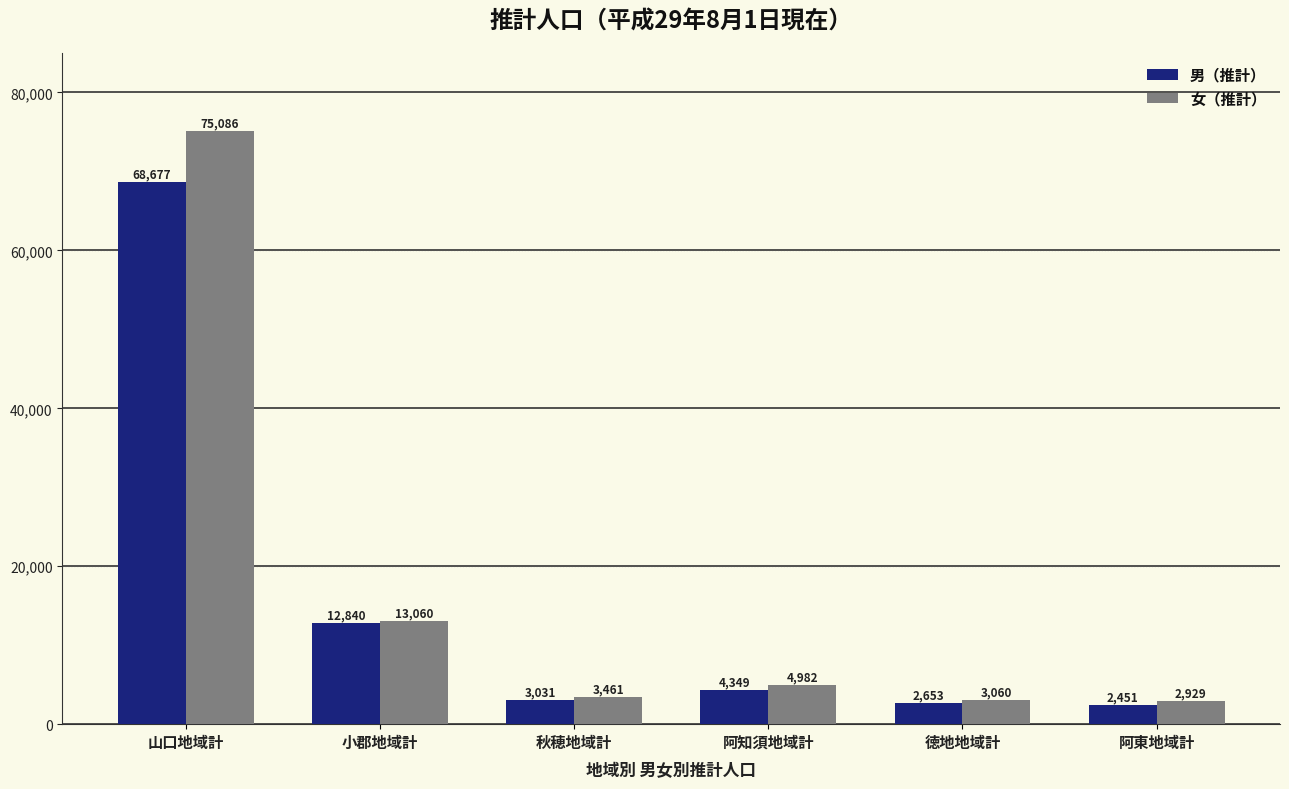

Between 徳地地域計 and 阿東地域計, which series saw the biggest shift?

男（推計）